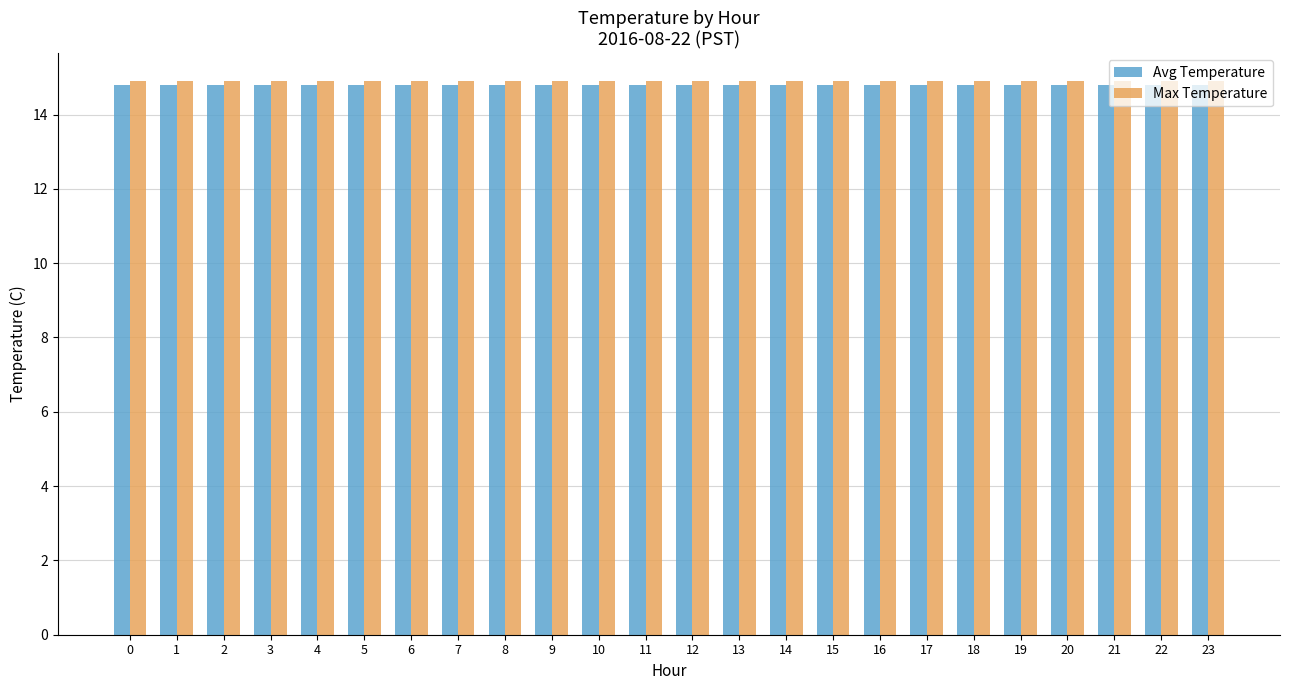

What is the average value of the Max Temperature series?

14.9